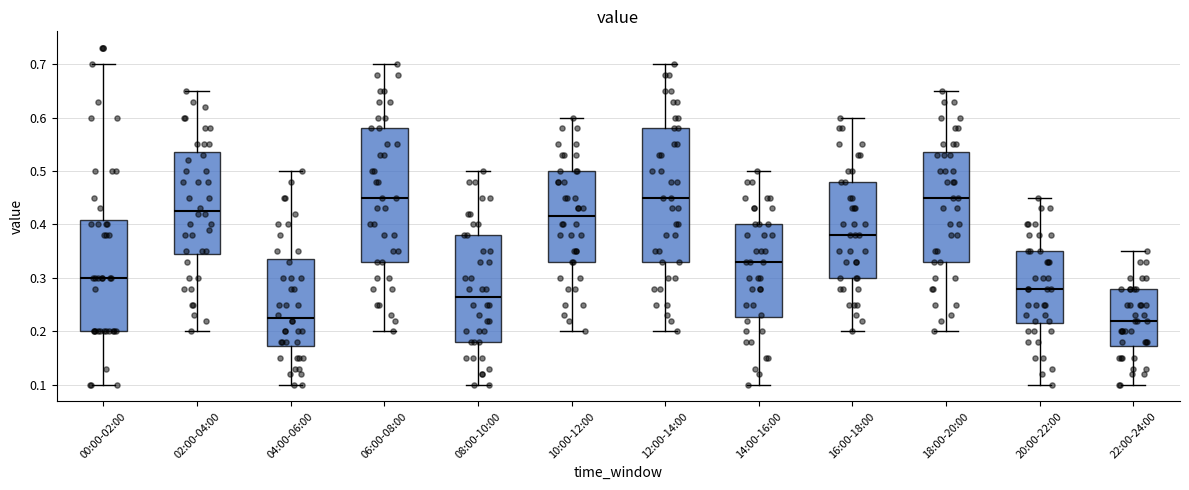

Where does the lower whisker of the box for 22:00-24:00 end on the y-axis? The values are not printed on the chart, so give them approximately, as read against the axis.

0.10